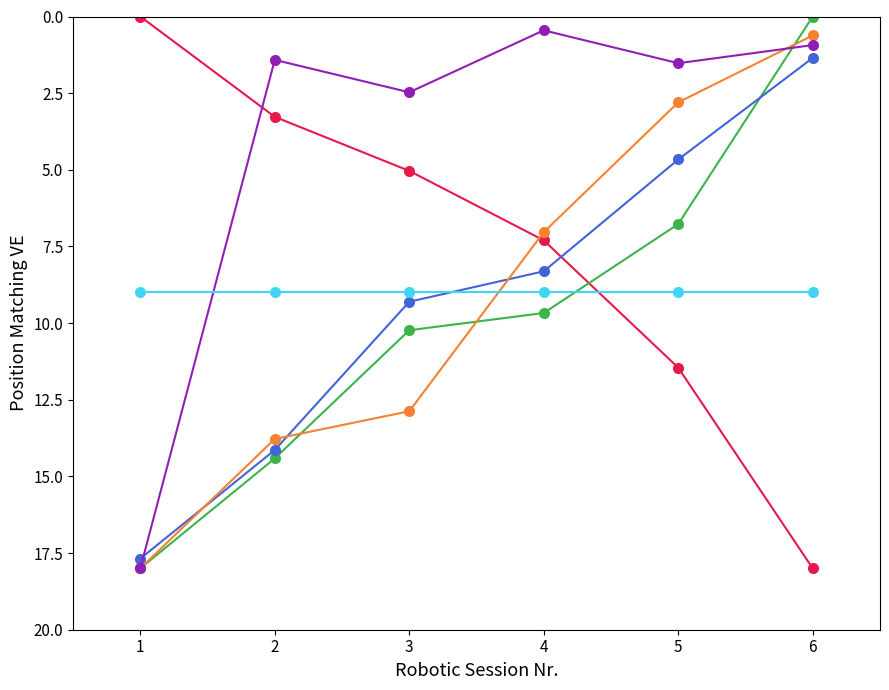

What is the difference between the highest and lowest values at 4?

9.2